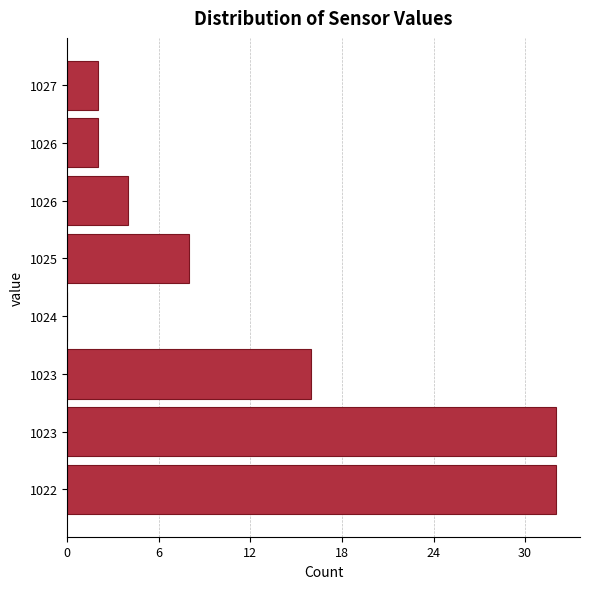

How many series are shown in this chart?

1